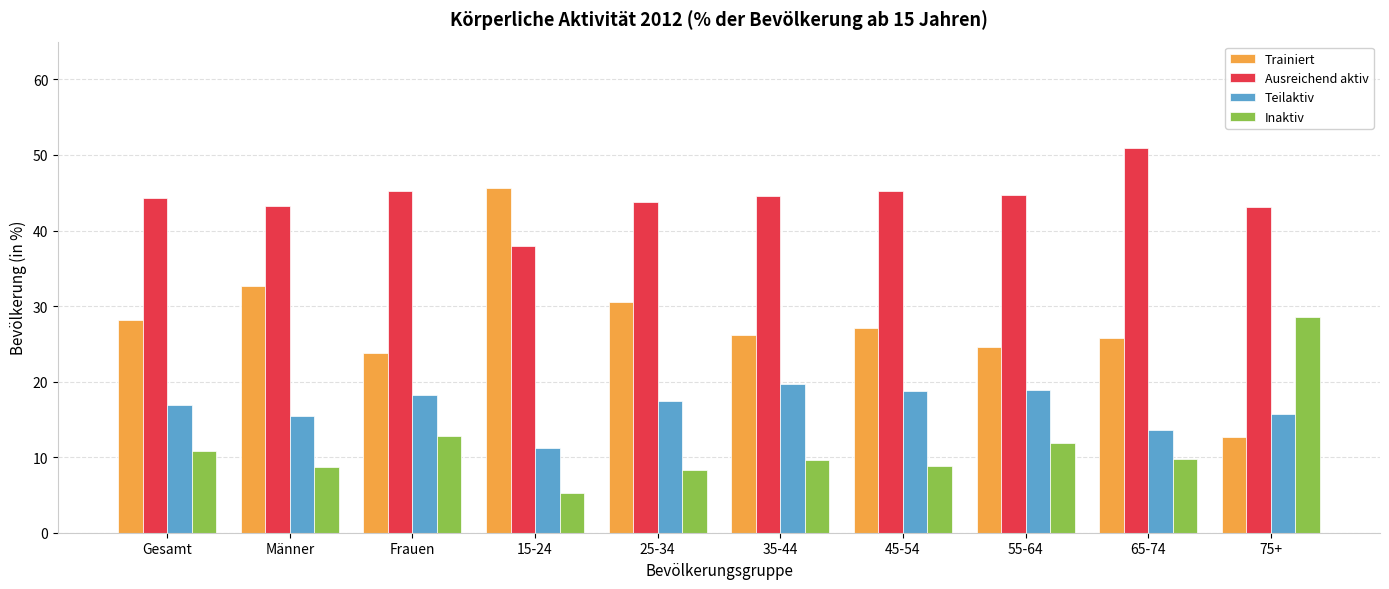

Does the chart contain any negative values?

No